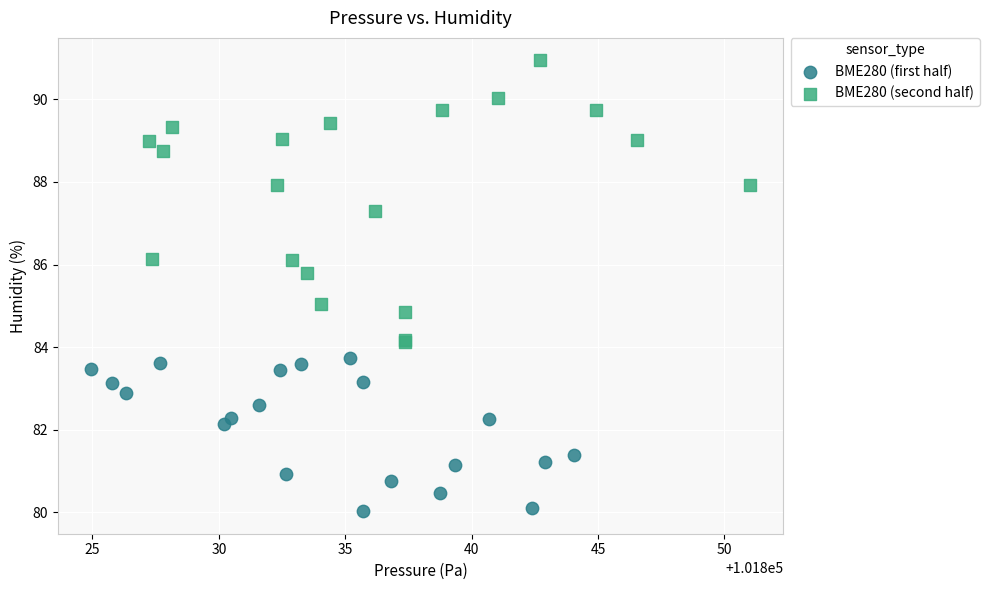

Which series contains the highest Y value?

BME280 (second half)